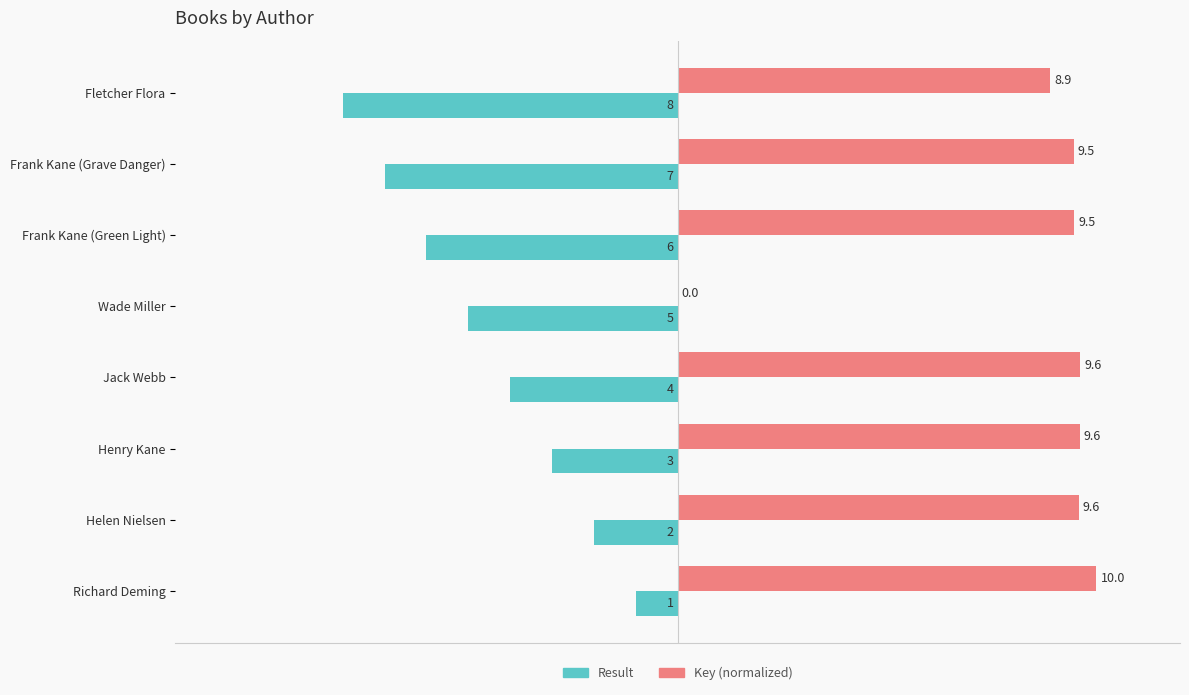

Which category has the highest value across all series?

Richard Deming